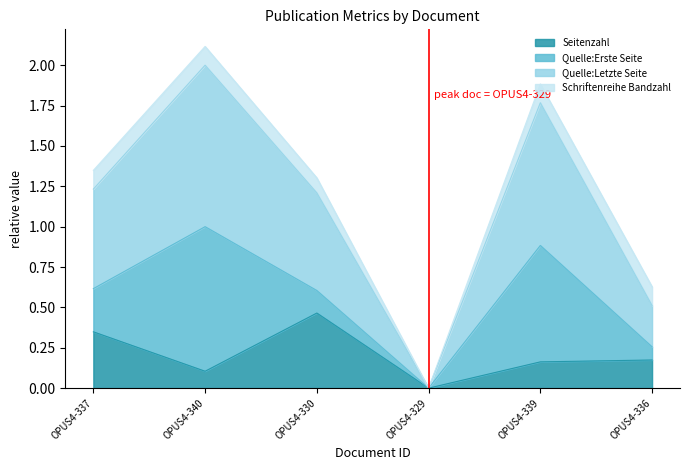

What is the difference between the maximum and minimum values in the Quelle:Letzte Seite series?

1.0